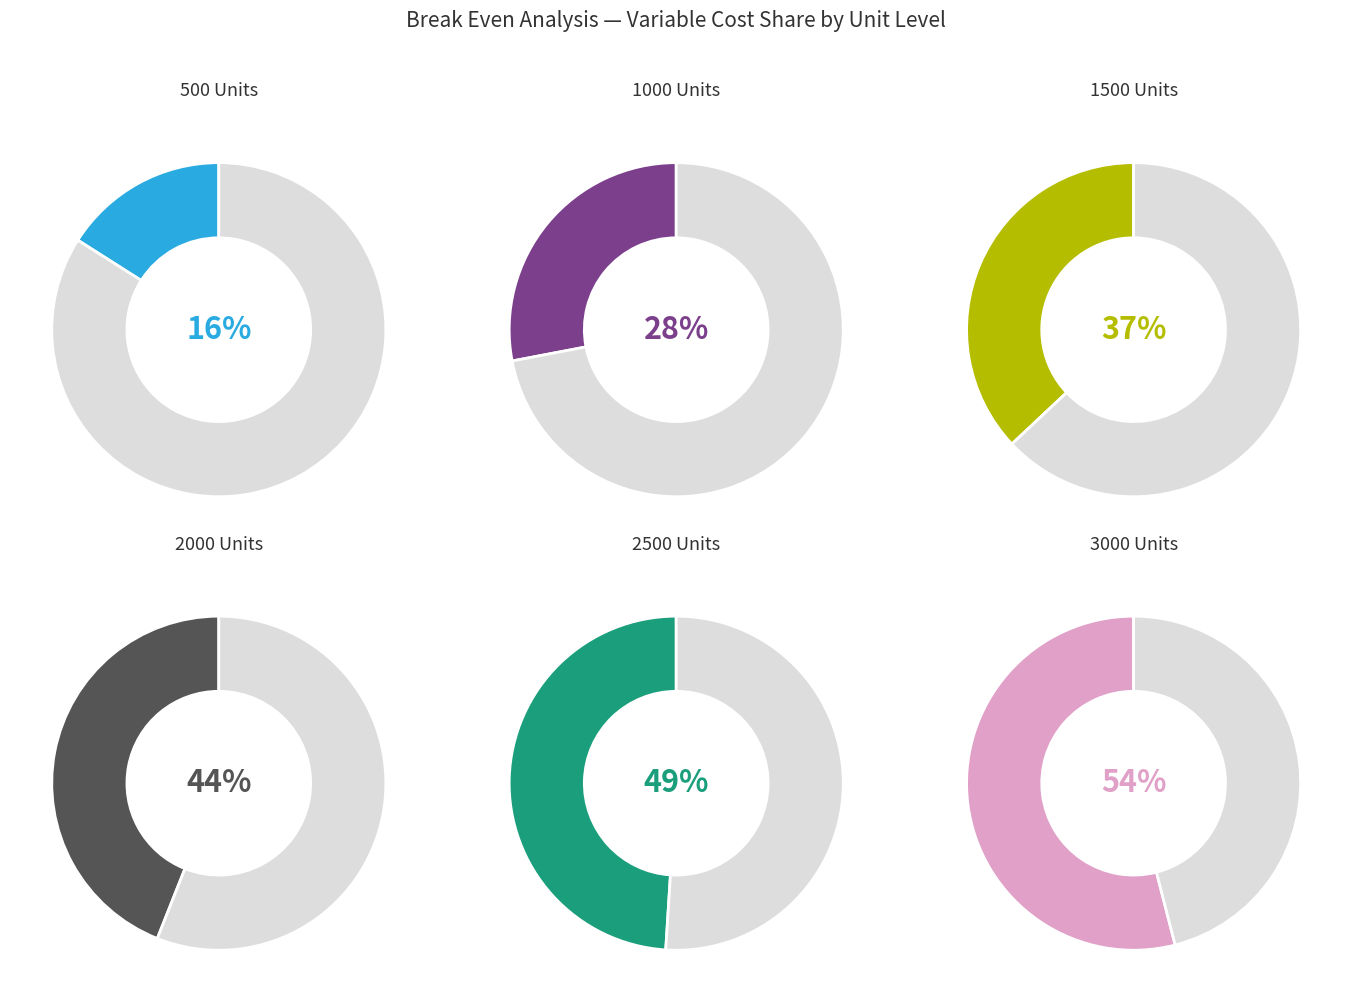

Combined, do 500 and 2500 account for over 50%?

No